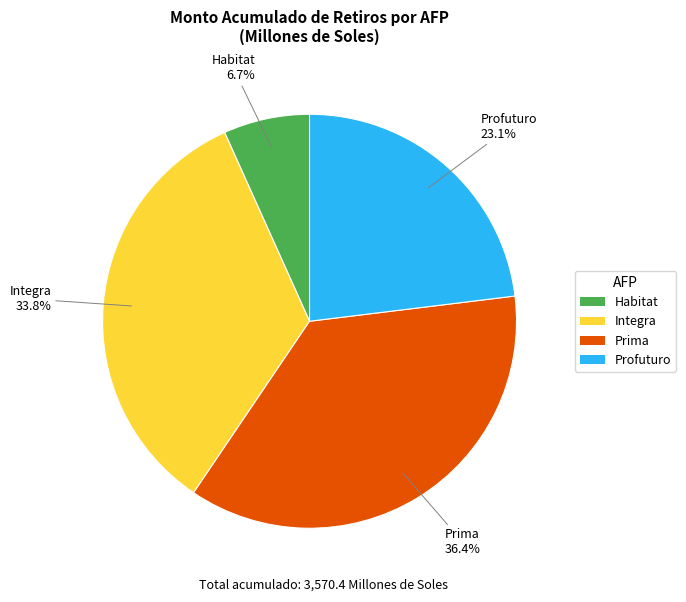

To the nearest percent, what is the difference between the largest and smallest slice percentages?

30%